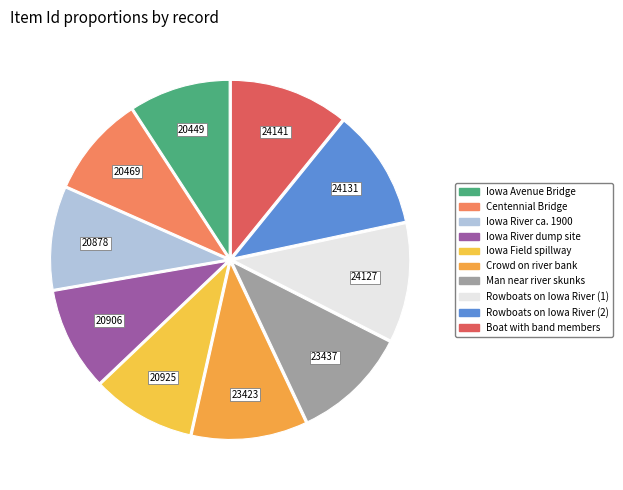

Is Centennial Bridge the majority of the pie?

No